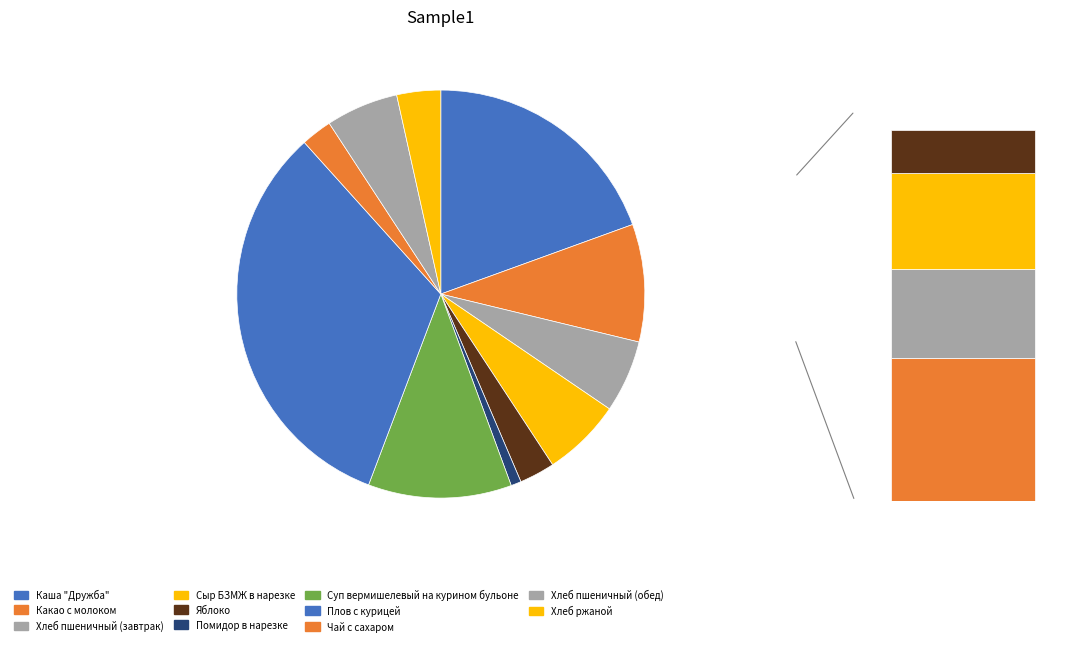

What is the smallest slice in the pie chart?

Помидор в нарезке